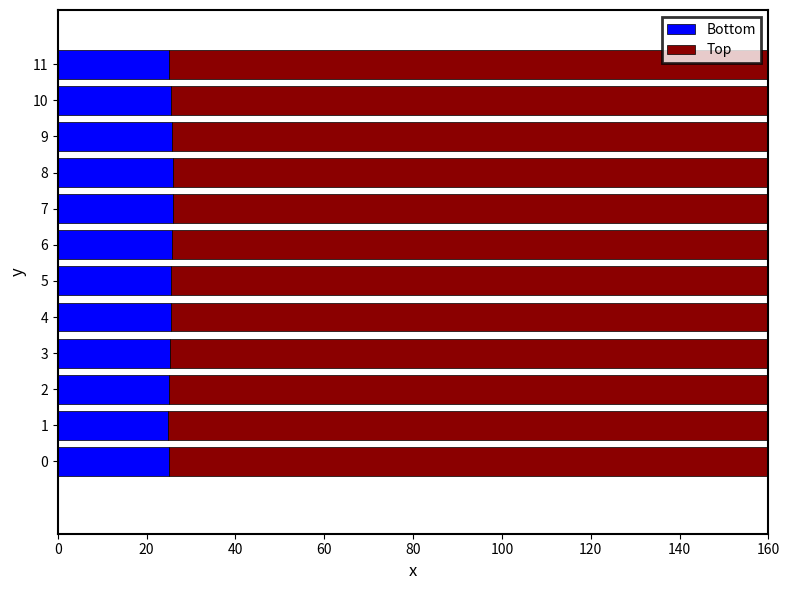

What is the label of the 1st bar from the right?

11